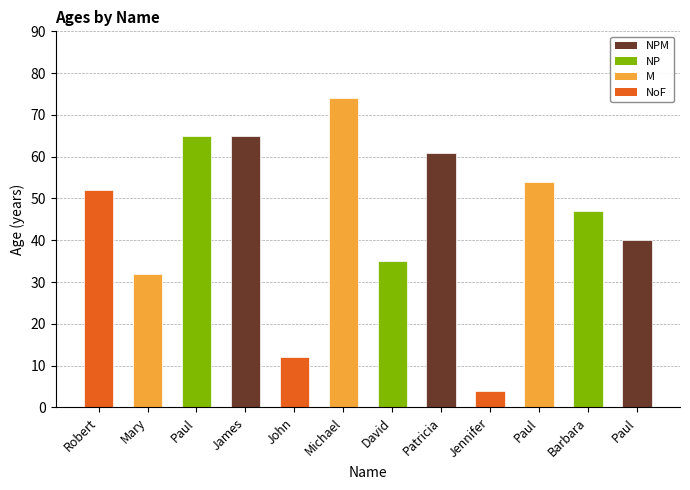

How many series are shown in this chart?

1